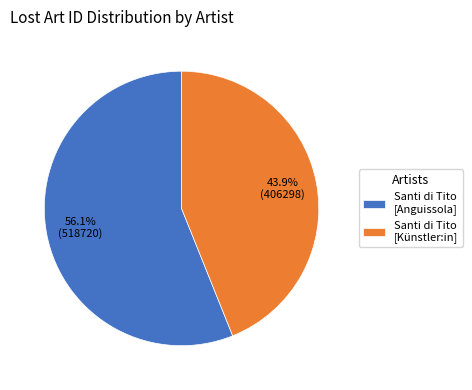

Rank the categories by value from highest to lowest.

Santi di Tito [Anguissola], Santi di Tito [Künstler:in]